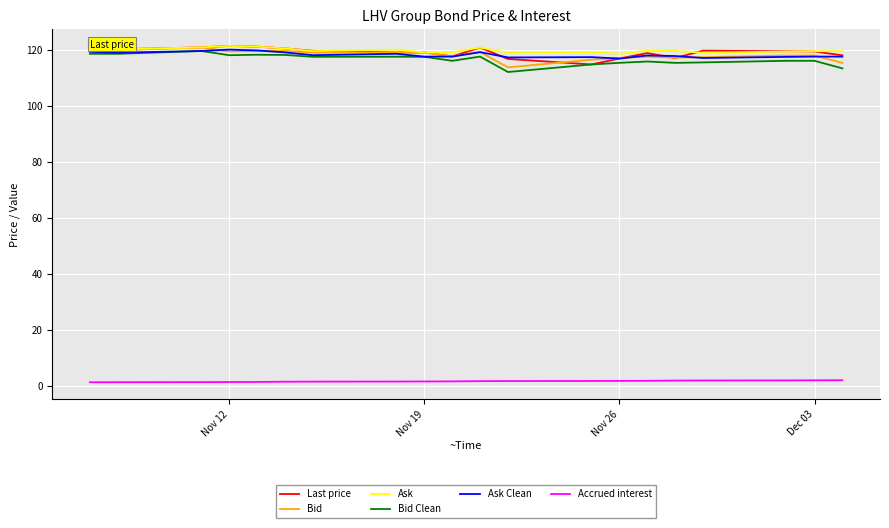

What is the highest value of the Bid Clean series?

119.5